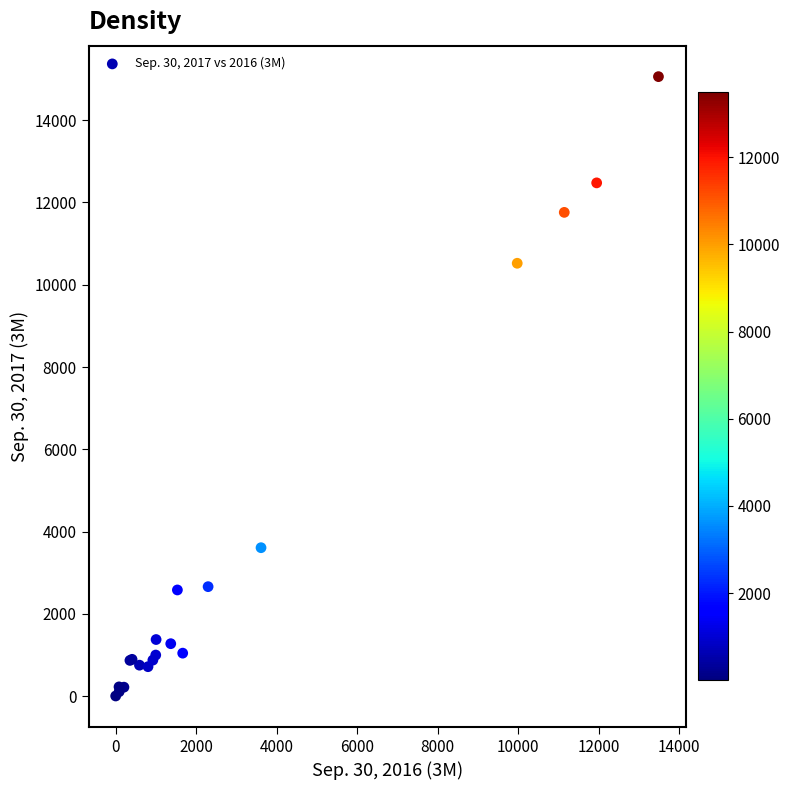

What Y value in the scatter plot is closest to 7531?

10522